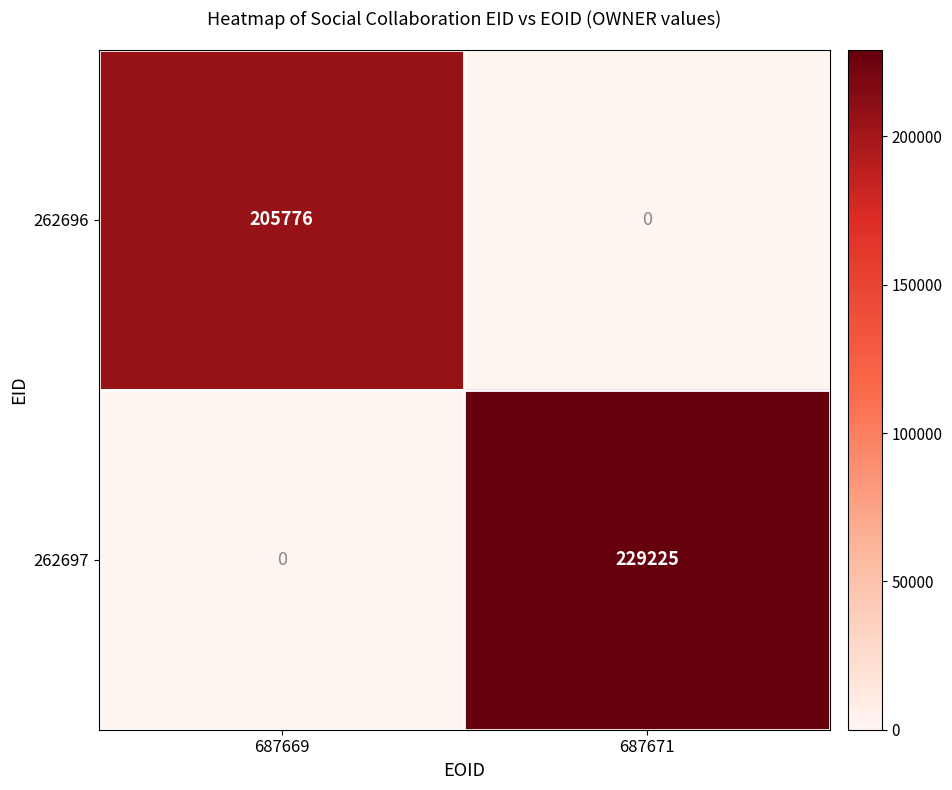

What value does the 262696 series have at 687669, to the nearest 10?

205780